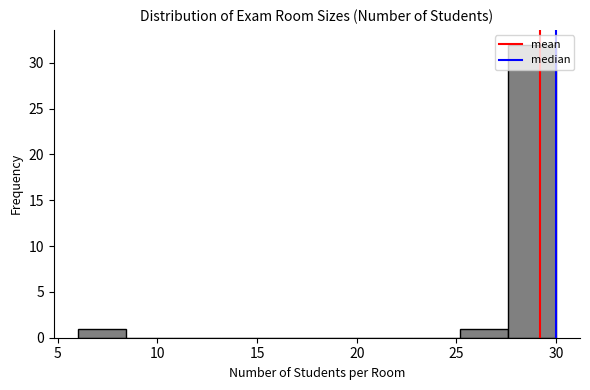

How tall is the bar that spans 6.0 to 8.4 on the x-axis? Neither the bar edges nor the heights are printed on the chart, so give them approximately, as read against the axes.

1